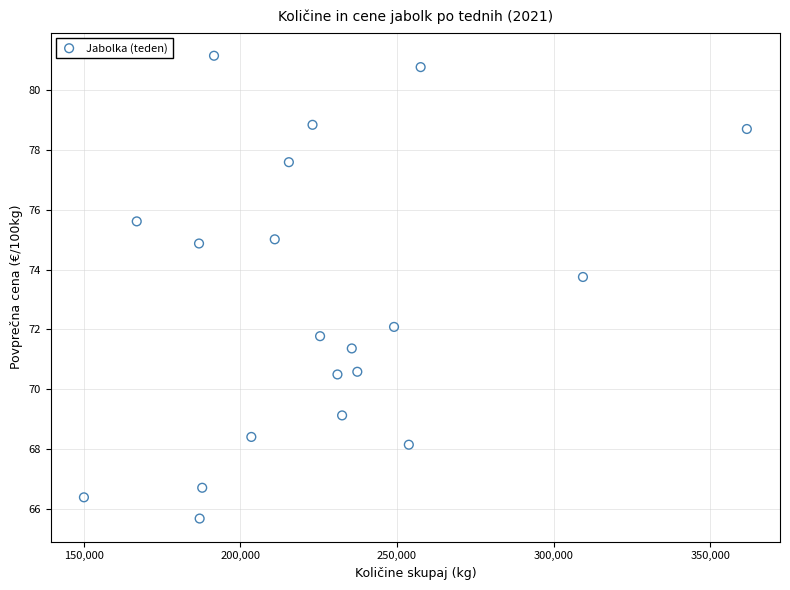

List the coordinates of all points as (Y, X) pairs, reading left to right.

(66.4, 150113.0)  (75.6, 166970.0)  (74.9, 186851.0)  (65.7, 187050.0)  (66.7, 187865.0)  (81.2, 191635.0)  (68.4, 203543.0)  (75.0, 211022.0)  (77.6, 215527.0)  (78.8, 223074.0)  (71.8, 225487.0)  (70.5, 231033.0)  (69.1, 232516.0)  (71.4, 235604.0)  (70.6, 237372.0)  (72.1, 249092.0)  (68.1, 253812.0)  (80.8, 257586.0)  (73.8, 309389.0)  (78.7, 361702.0)